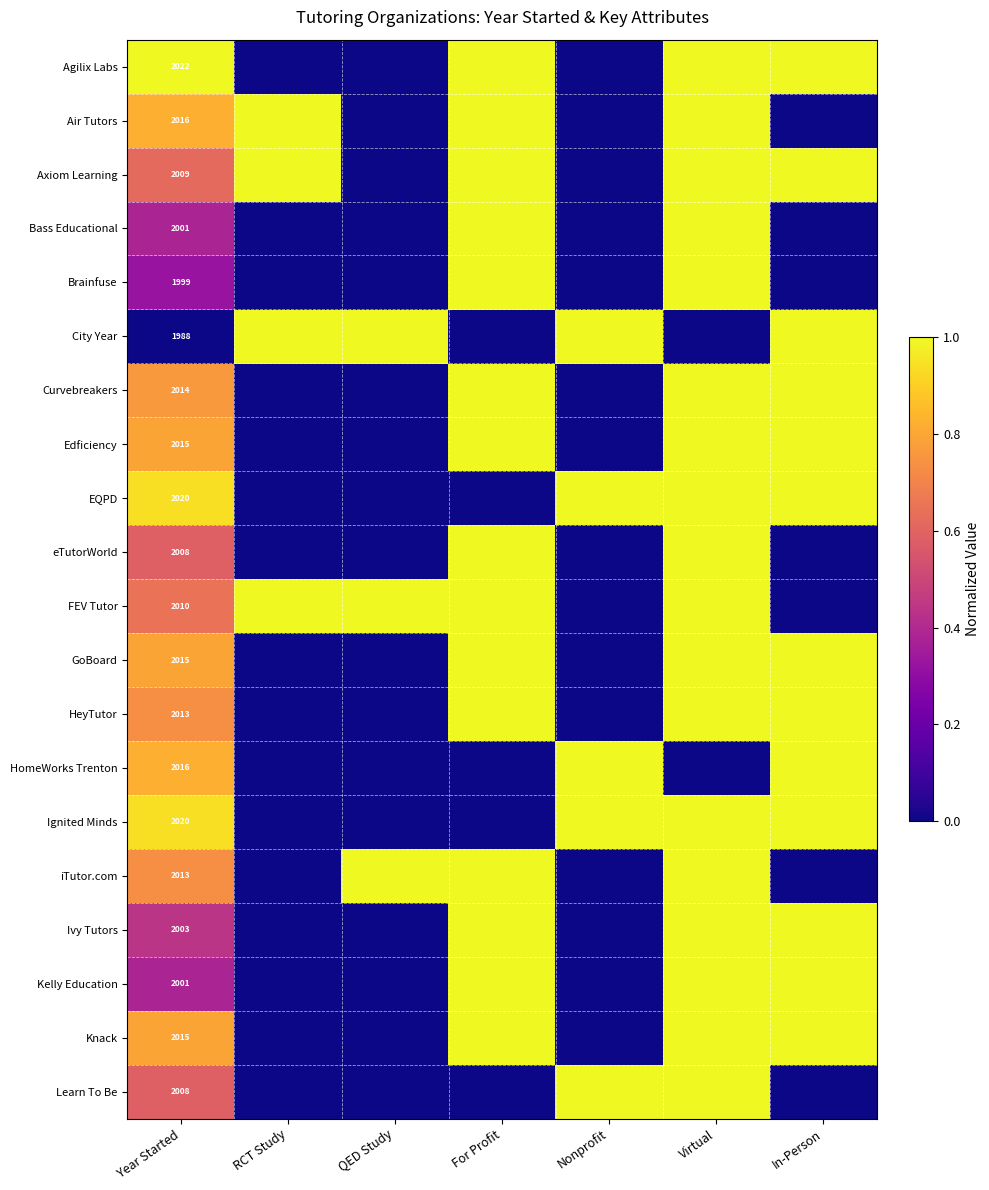

What is the total value across all series at Nonprofit?

5.0